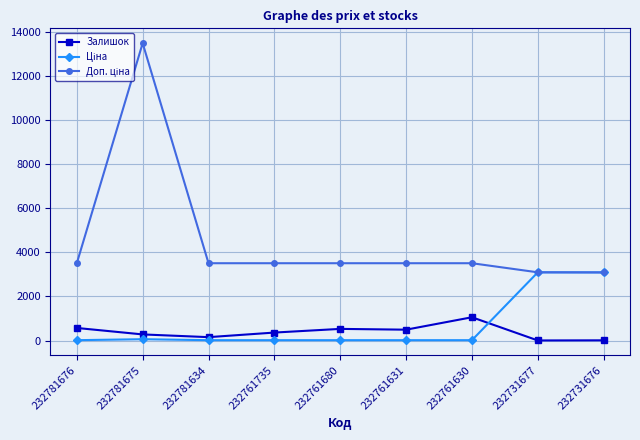

What is the total value across all series at 232761631?

4015.6